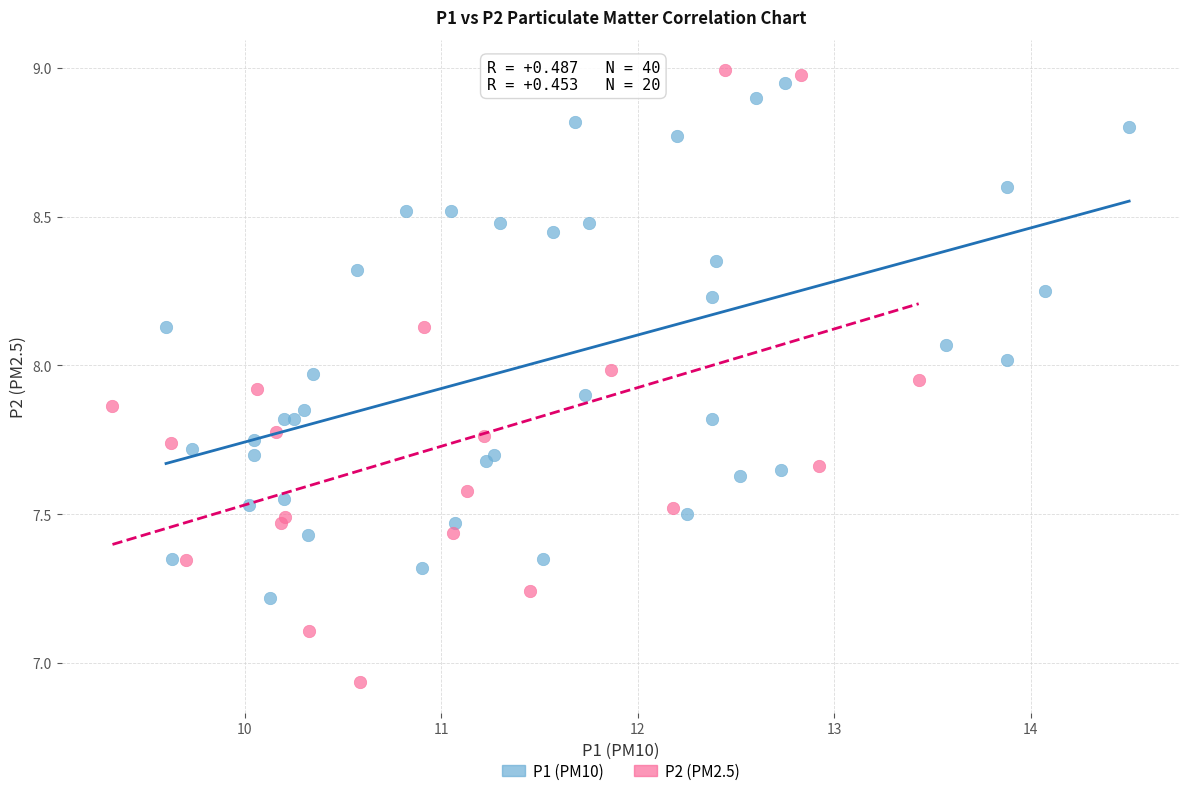

Which series has the largest Y range (max minus min)?

P2 (PM2.5)